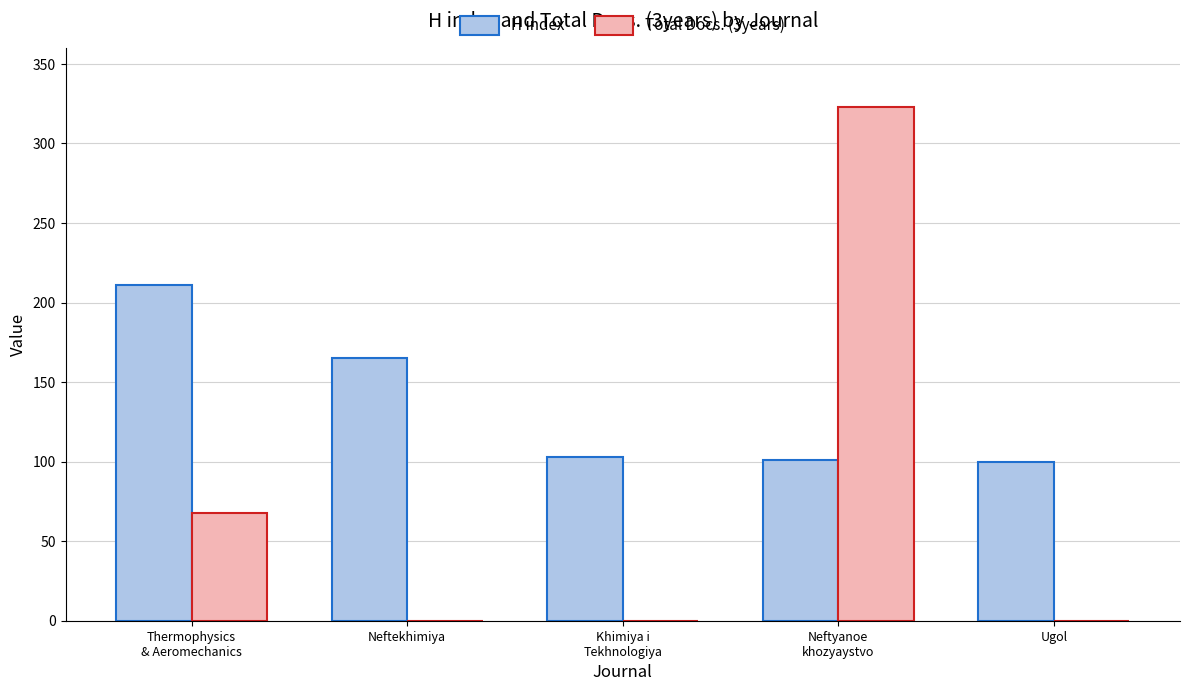

What is the sum of all H index values?

680